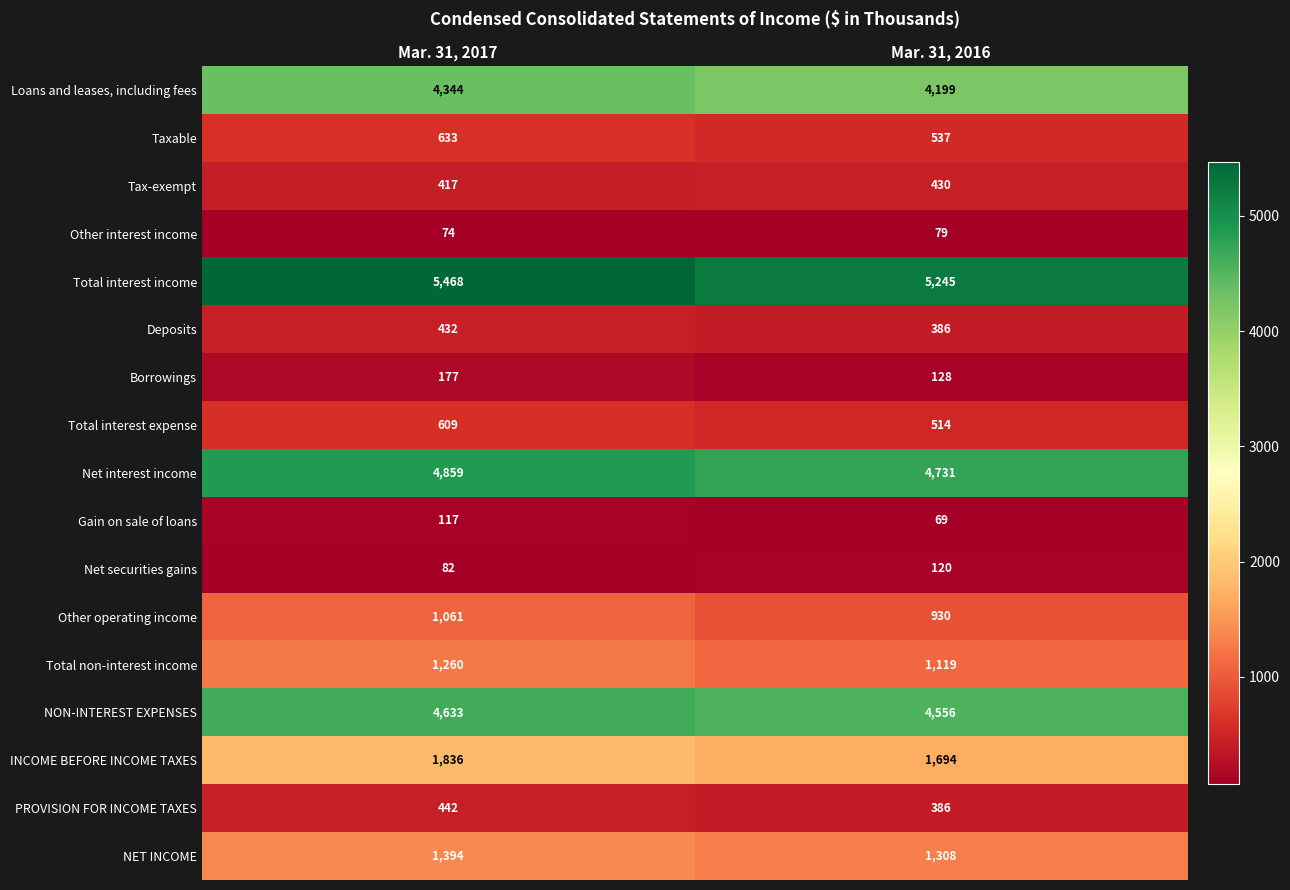

Rank the categories by INCOME BEFORE INCOME TAXES value from highest to lowest.

Mar. 31, 2017, Mar. 31, 2016